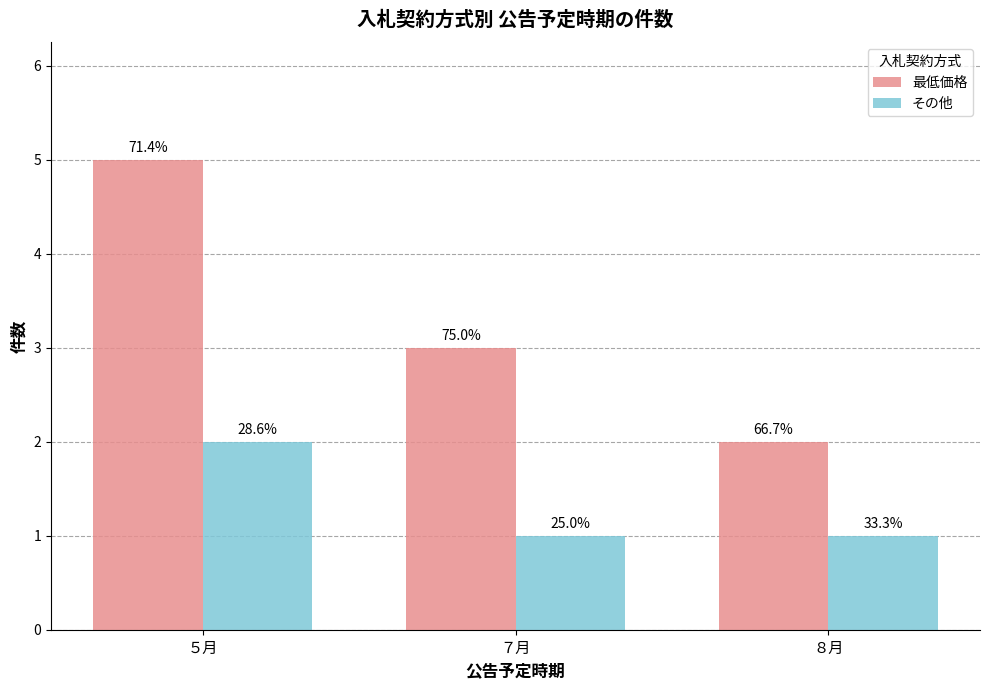

What are all the series names shown in the legend?

最低価格, その他